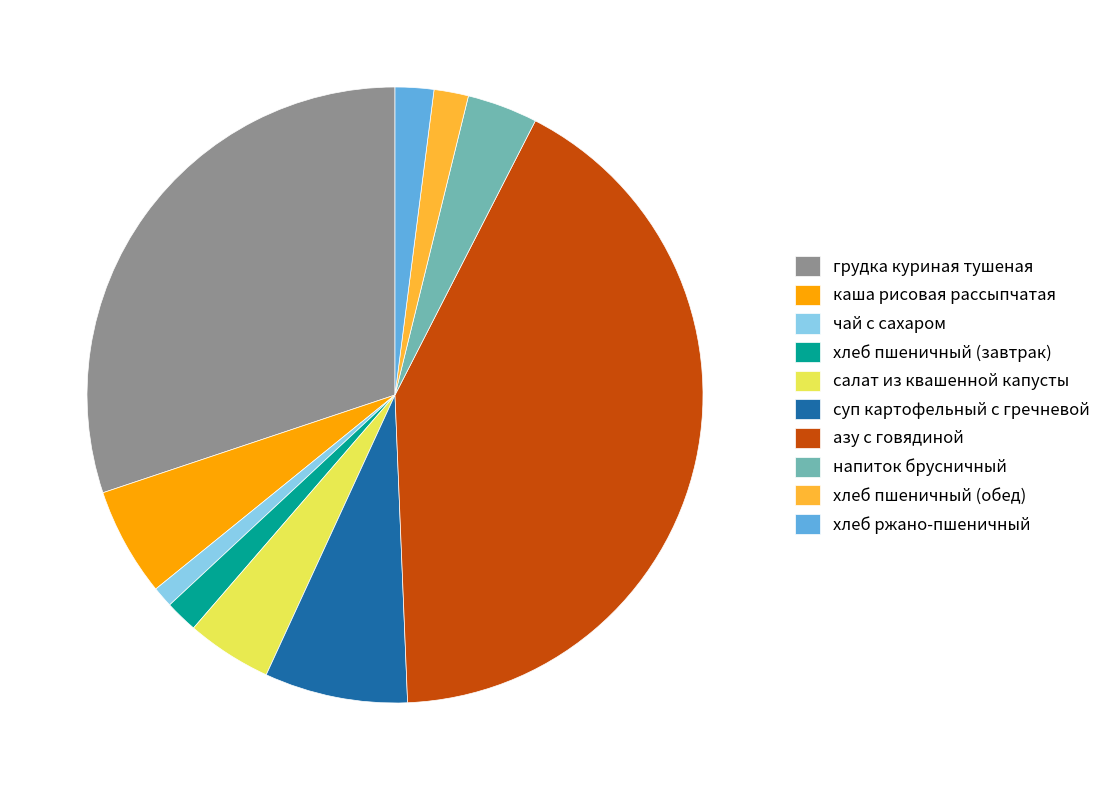

Does напиток брусничный account for over 50% of the chart?

No